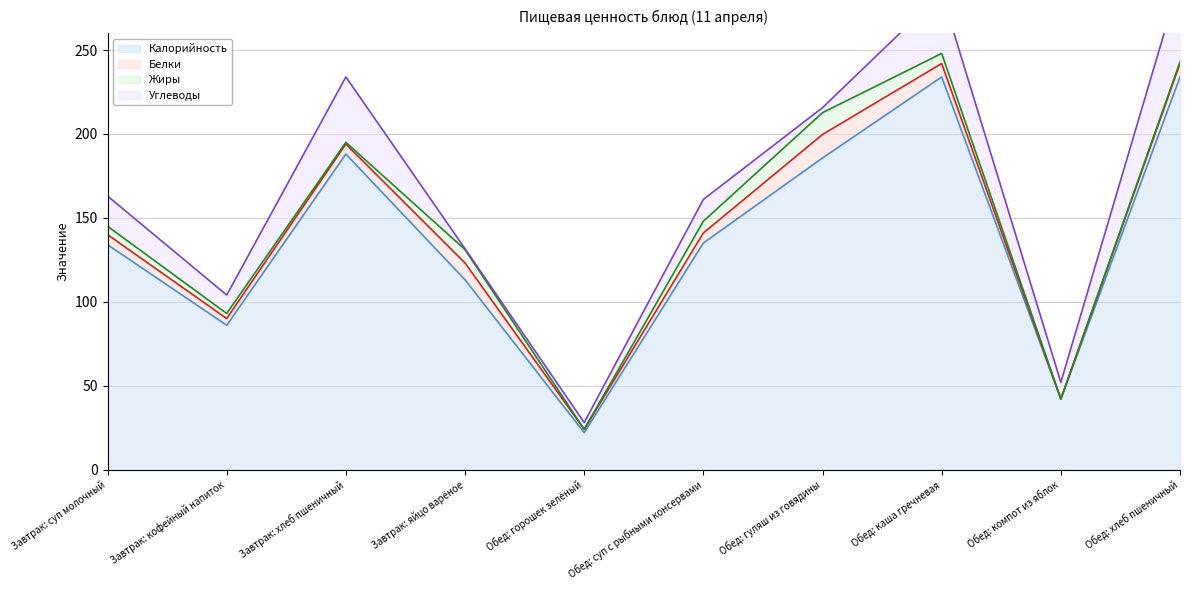

How many lines are shown in the chart?

4